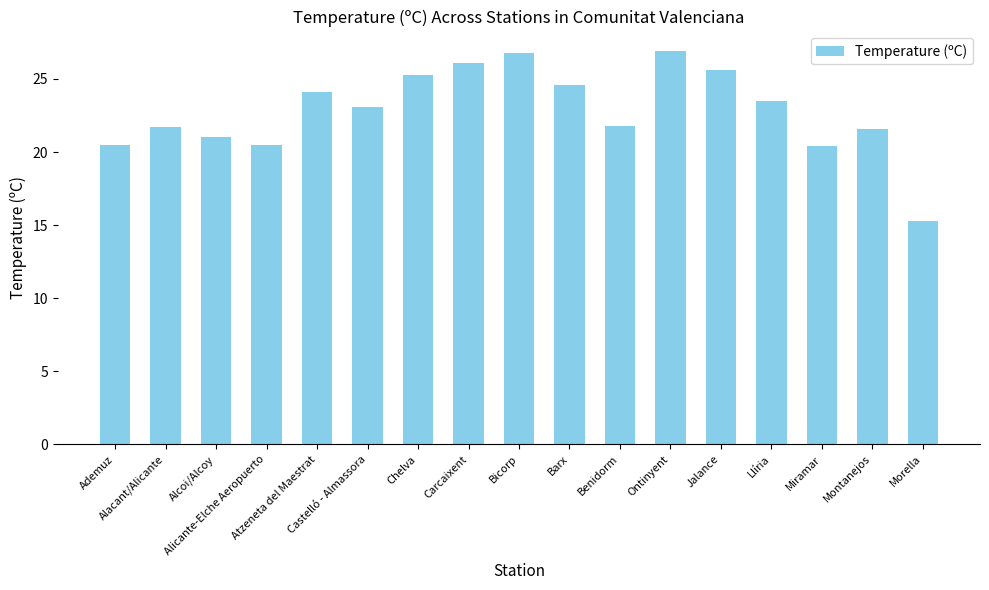

What is the label of the 3rd bar from the right?

Miramar